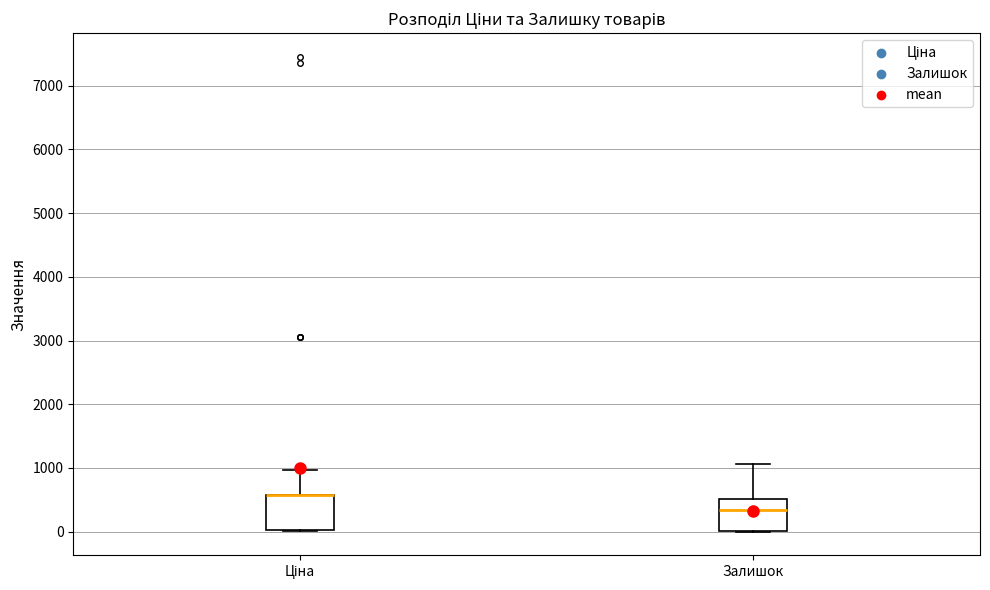

Where is the upper edge of the box for Ціна on the y-axis? The values are not printed on the chart, so give them approximately, as read against the axis.

600